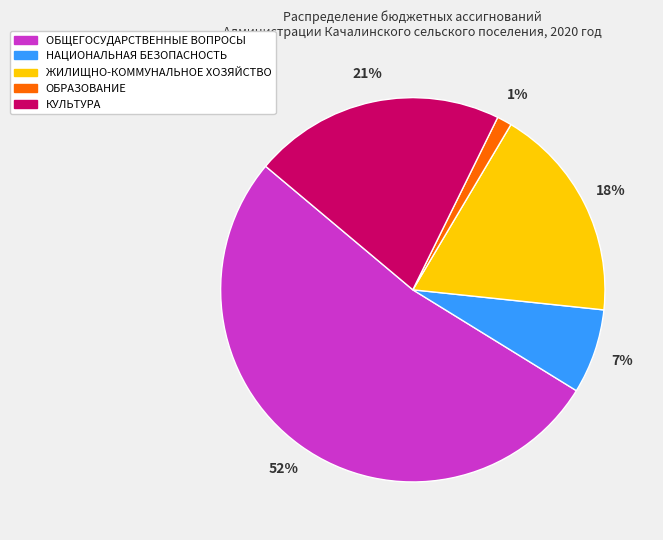

To the nearest percent, what percentage of the pie is НАЦИОНАЛЬНАЯ БЕЗОПАСНОСТЬ?

7%